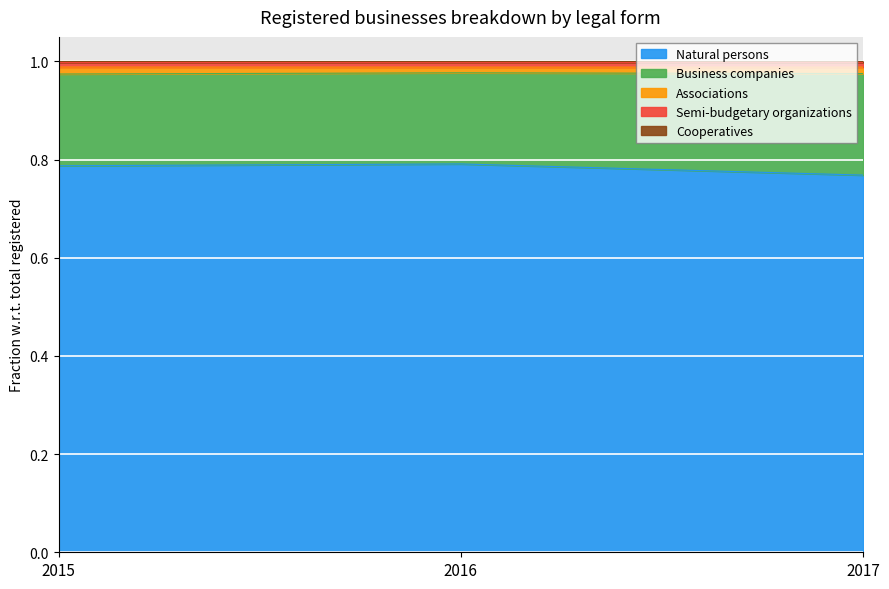

The Associations series shows 0.4 at 2016. True or false?

False